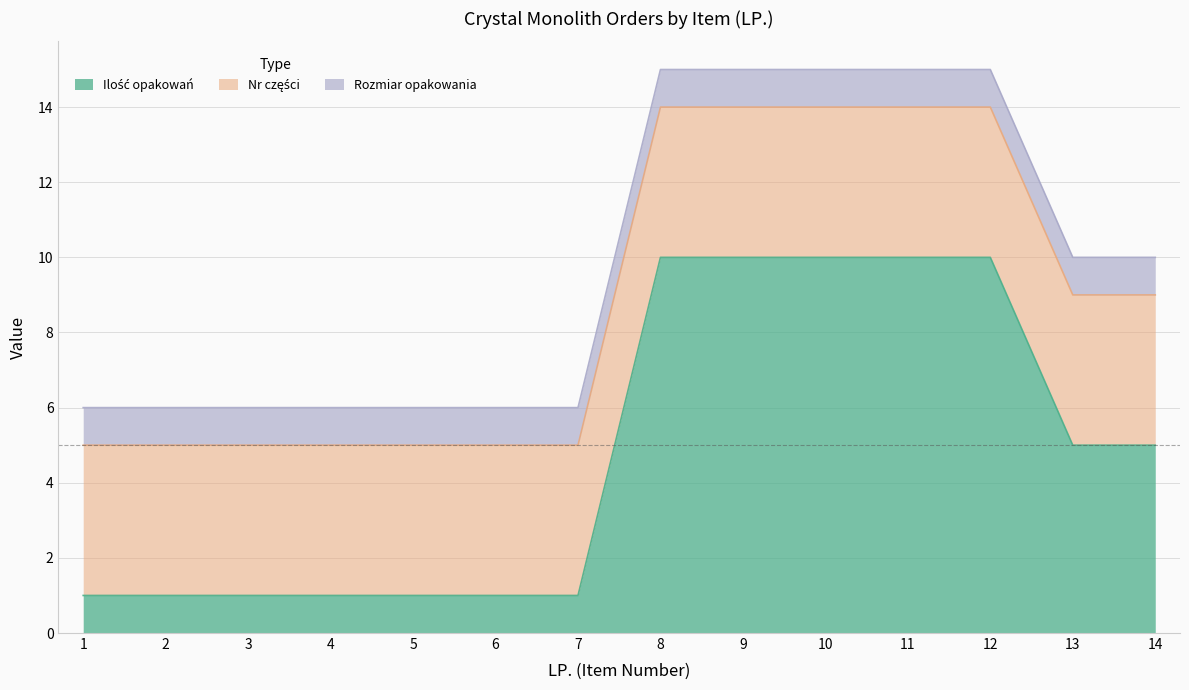

What is the value of the Rozmiar opakowania point at the 2nd from the left?

1